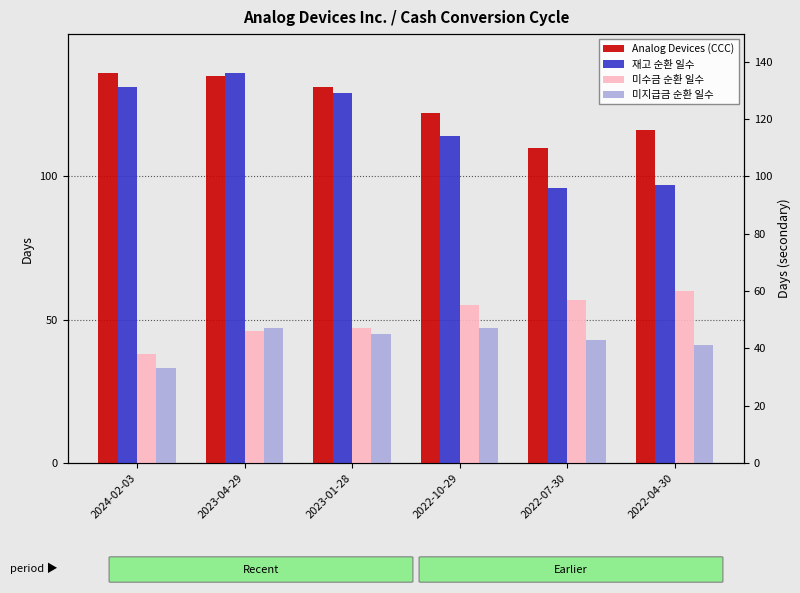

Which series has the largest total across all categories?

Analog Devices (CCC)